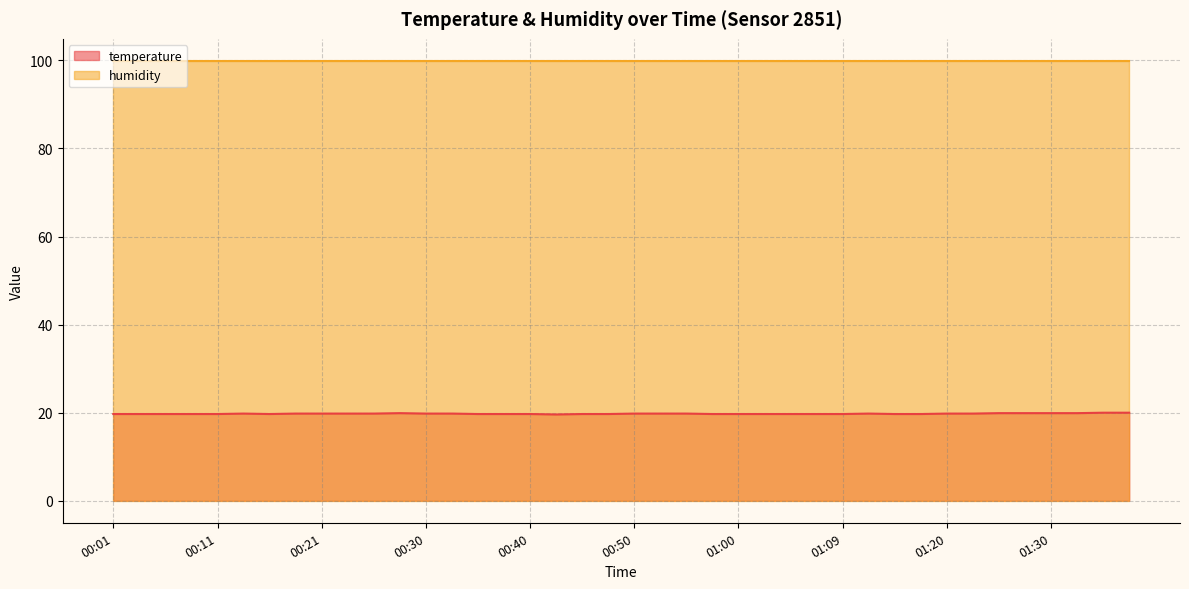

Which series has the largest total across all categories?

humidity